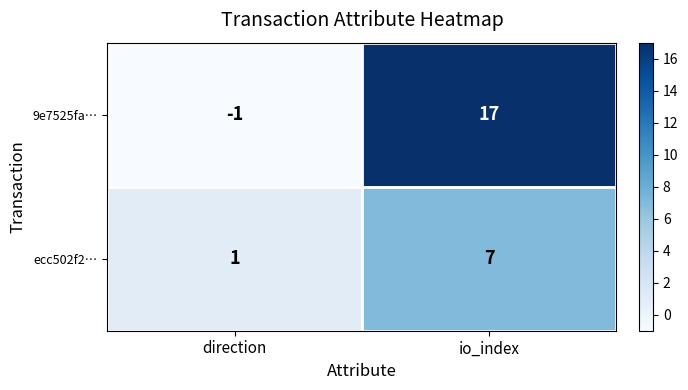

Where is ecc502f2… nearest to the value 4?

direction